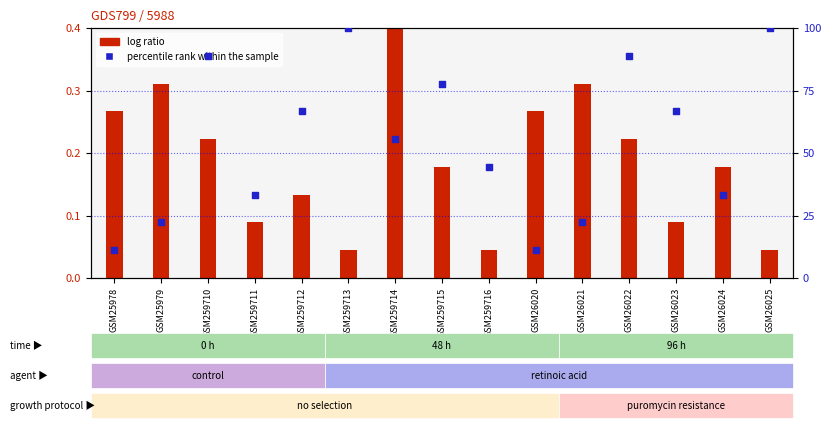

Which series reaches the maximum Y coordinate?

percentile rank within the sample